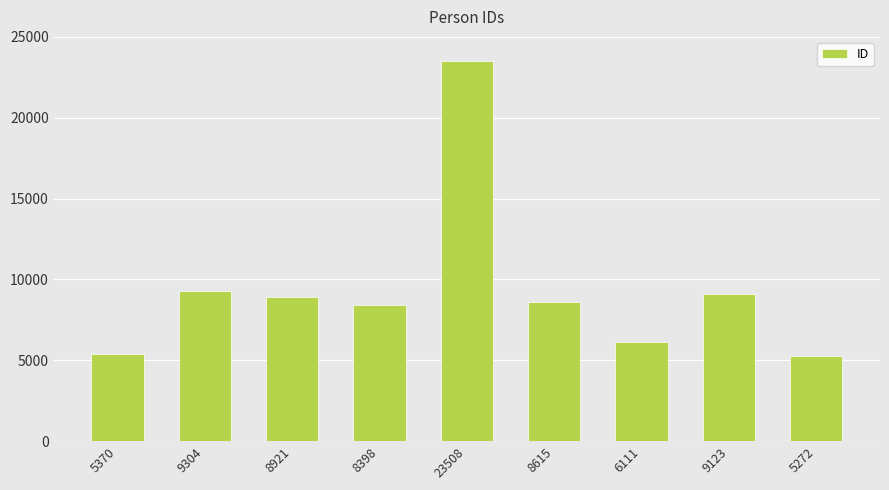

Is it true that the value at 6111 is 6111?

True